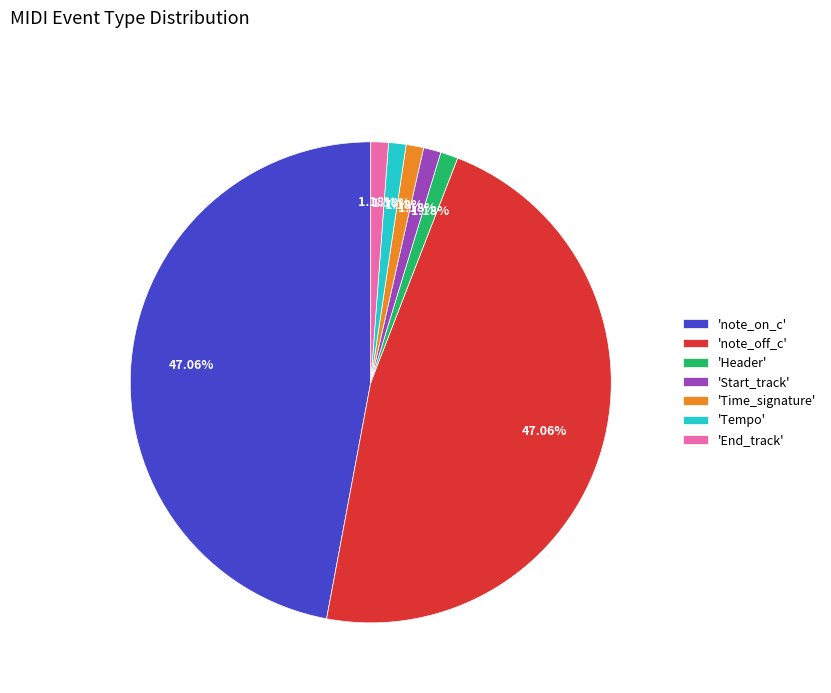

Combined, do 'End_track' and 'Header' account for over 50%?

No